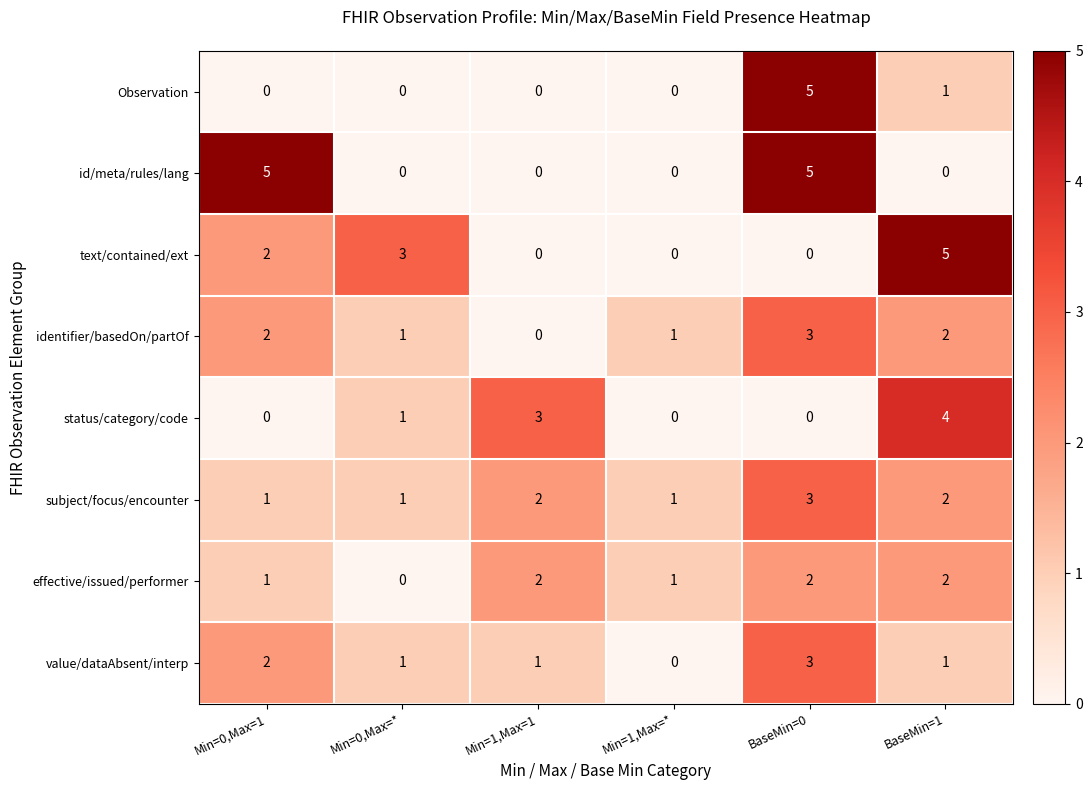

What is the spread (max minus min) of values at BaseMin=1?

5